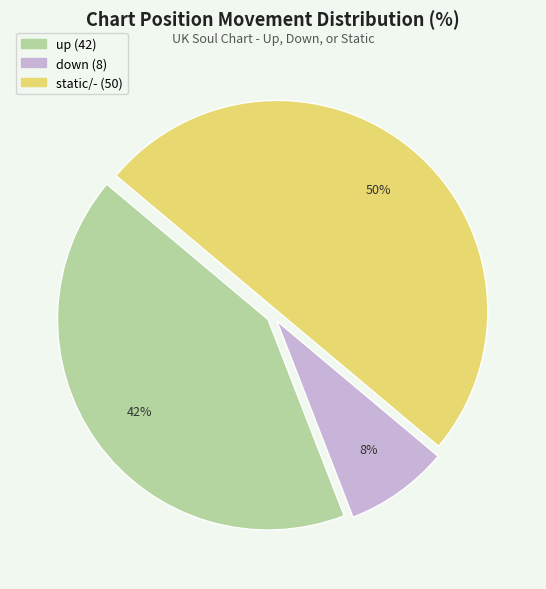

How many segments does this pie chart have?

3